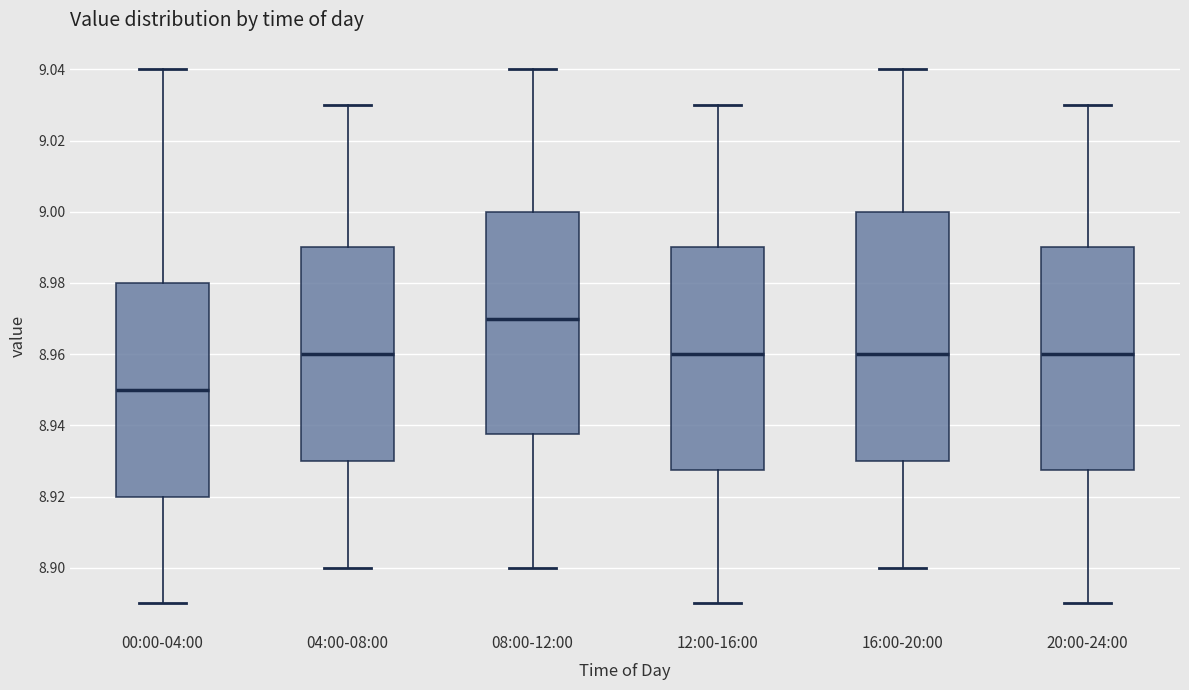

Reading left to right, transcribe this box plot: for each box, give where its median line is, the range the box spans, and where its two whiskers end, as read against the y-axis. The values are not printed on the chart, so give them approximately, as read against the axis.

00:00-04:00: median 8.950, box 8.920 to 8.980, whiskers 8.890 to 9.040
04:00-08:00: median 8.960, box 8.930 to 8.990, whiskers 8.900 to 9.030
08:00-12:00: median 8.970, box 8.938 to 9.000, whiskers 8.900 to 9.040
12:00-16:00: median 8.960, box 8.928 to 8.990, whiskers 8.890 to 9.030
16:00-20:00: median 8.960, box 8.930 to 9.000, whiskers 8.900 to 9.040
20:00-24:00: median 8.960, box 8.928 to 8.990, whiskers 8.890 to 9.030